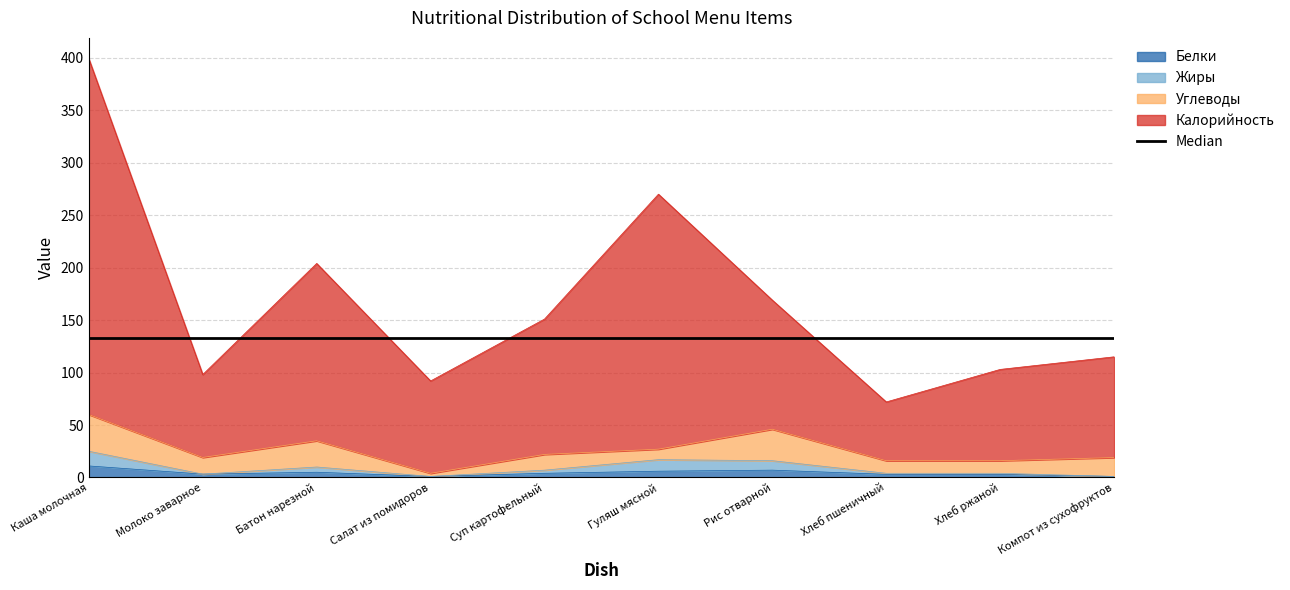

What is the average value of the Калорийность series?

167.3